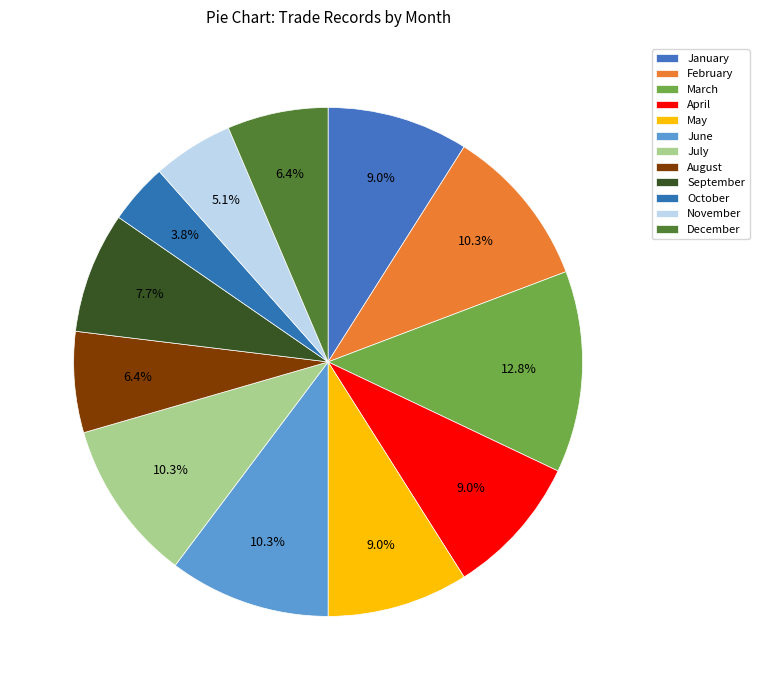

To the nearest percent, what is the combined percentage of May and February?

19%